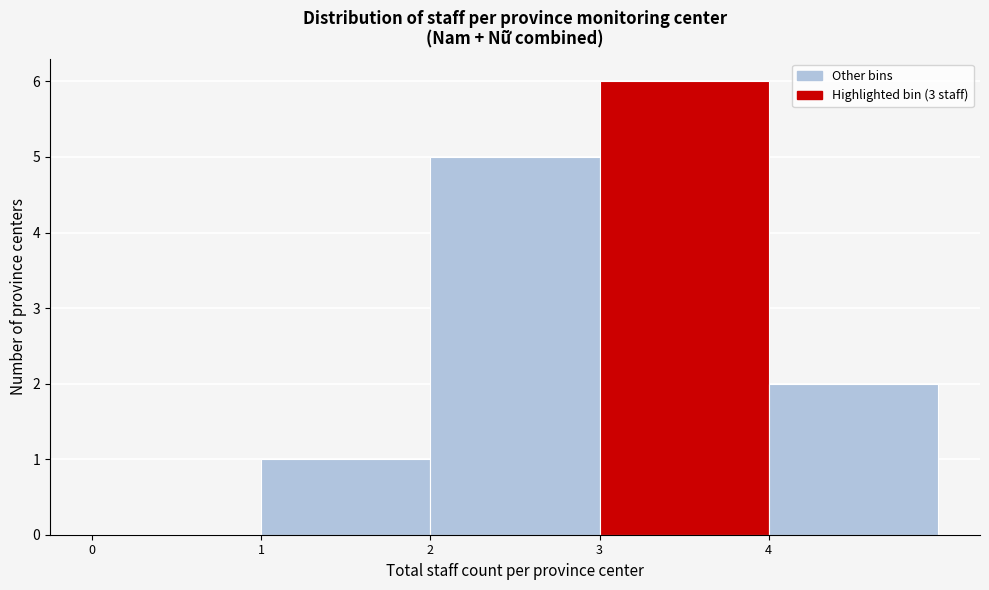

Reading left to right, list every bar in this chart as the range it spans on the x-axis followed by its height. The values are not printed on the chart, so give them approximately, as read against the axis.

0 to 1: 0
1 to 2: 1
2 to 3: 5
3 to 4: 6
4 to 5: 2